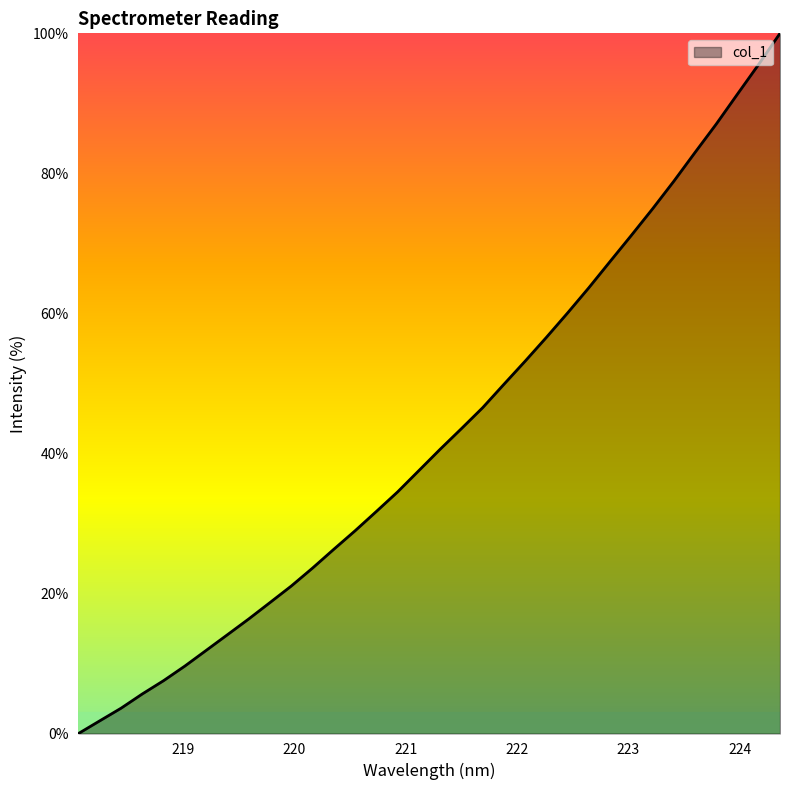

What is the difference between the maximum and minimum values?

100.0